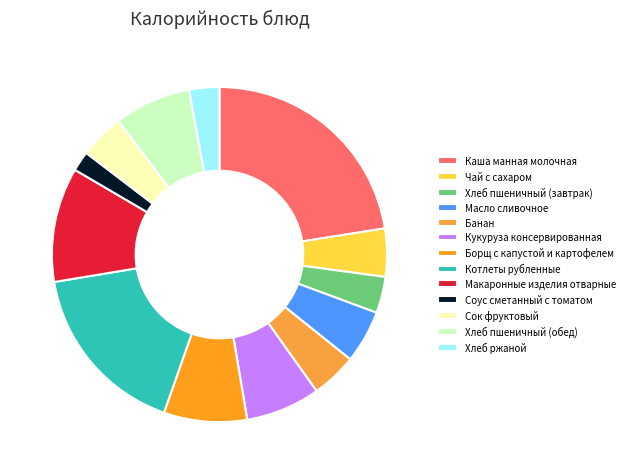

To the nearest percent, what percentage of the pie is Масло сливочное?

5%